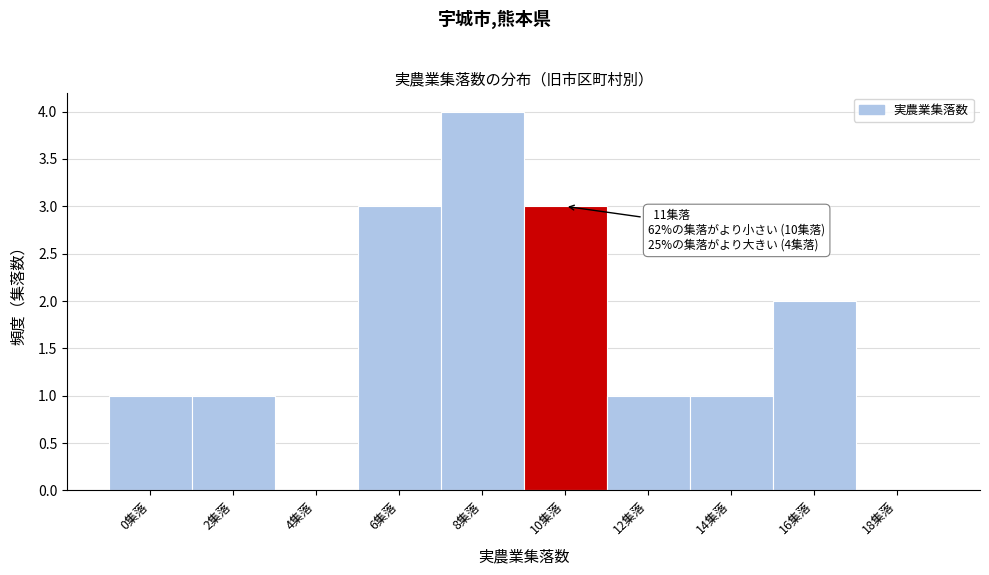

Reading left to right, list all the values displayed in this chart.

0集落=1	2集落=1	4集落=0	6集落=3	8集落=4	10集落=3	12集落=1	14集落=1	16集落=2	18集落=0